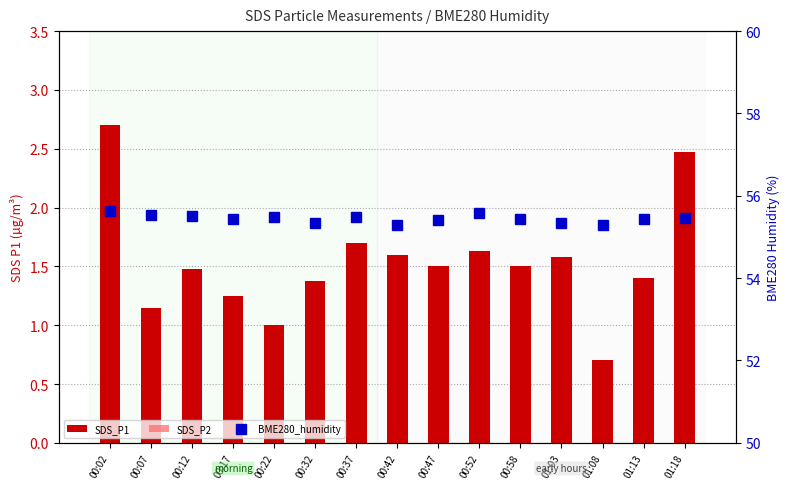

Reading right to left, list all the values displayed in this chart.

SDS_P1: 2.5	1.4	0.7	1.6	1.5	1.6	1.5	1.6	1.7	1.4	1.0	1.2	1.5	1.1	2.7
SDS_P2: 1.2	1.0	0.7	1.1	1.2	1.4	1.2	1.5	1.2	1.1	0.9	1.1	1.3	1.0	1.1
BME280_humidity: 55.5	55.4	55.3	55.3	55.4	55.6	55.4	55.3	55.5	55.3	55.5	55.4	55.5	55.5	55.6